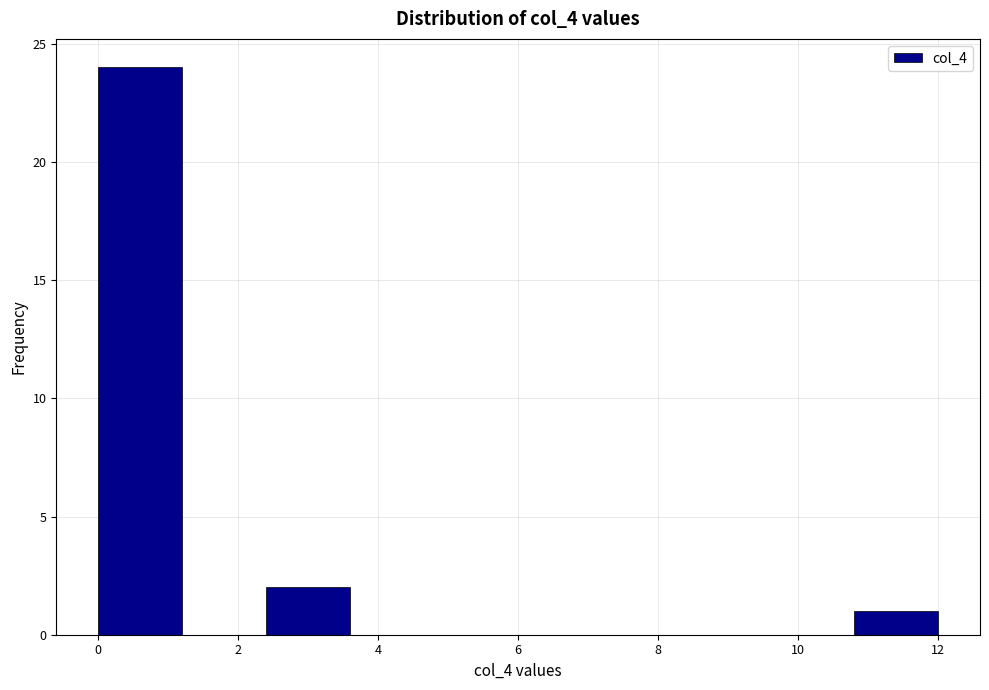

Reading left to right, transcribe this chart: for each bar, give the range it covers on the x-axis and its height. The values are not printed on the chart, so give them approximately, as read against the axis.

0.0 to 1.2: 24
1.2 to 2.4: 0
2.4 to 3.6: 2
3.6 to 4.8: 0
4.8 to 6.0: 0
6.0 to 7.2: 0
7.2 to 8.4: 0
8.4 to 9.6: 0
9.6 to 10.8: 0
10.8 to 12.0: 1